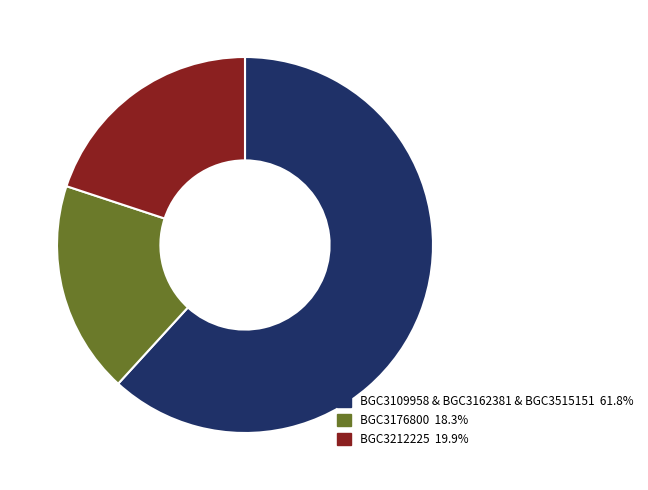

Is there a majority slice in this chart?

Yes